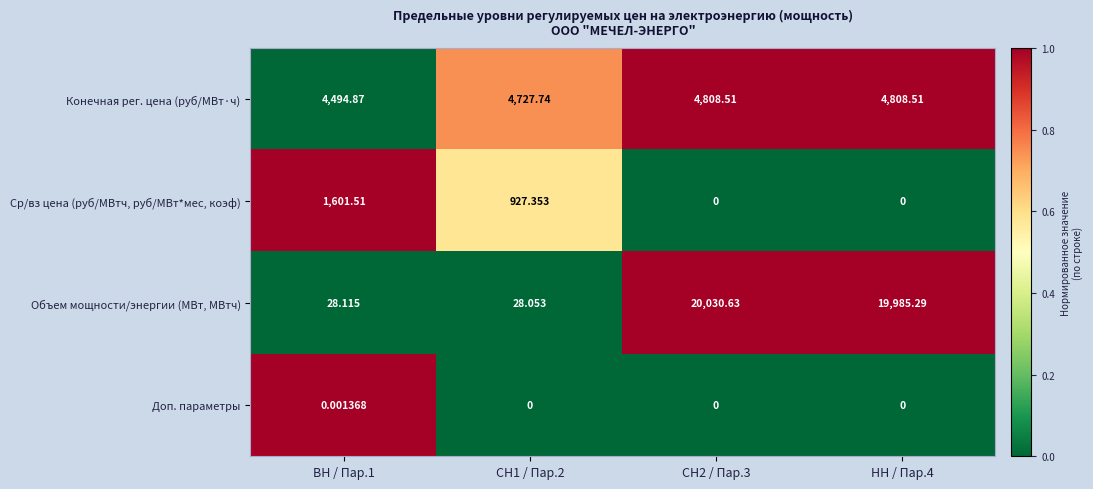

What is the spread (max minus min) of values at СН2 / Пар.3?

20030.6